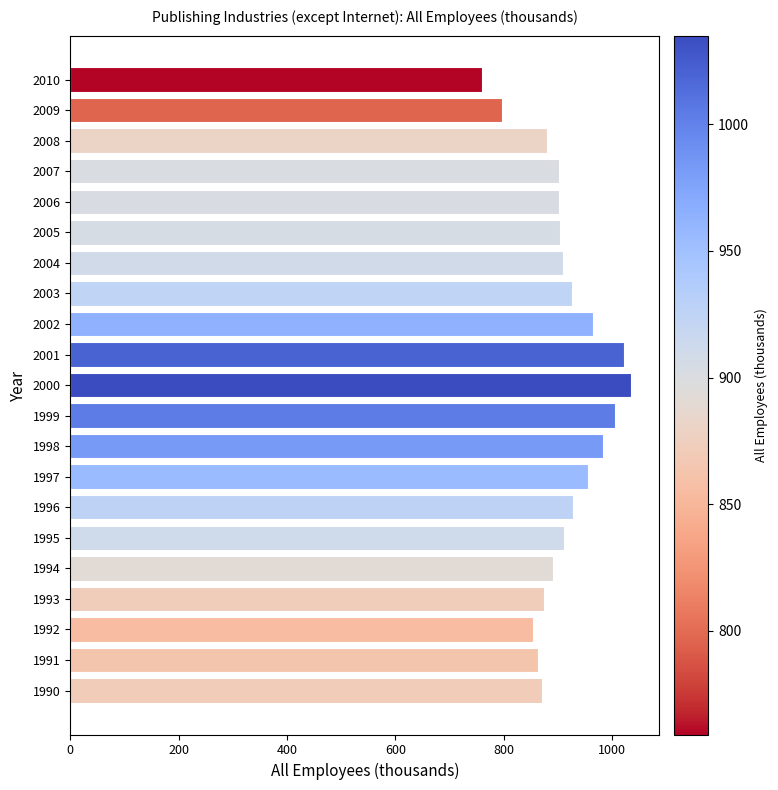

What value does the data have at 2000?

1035.0